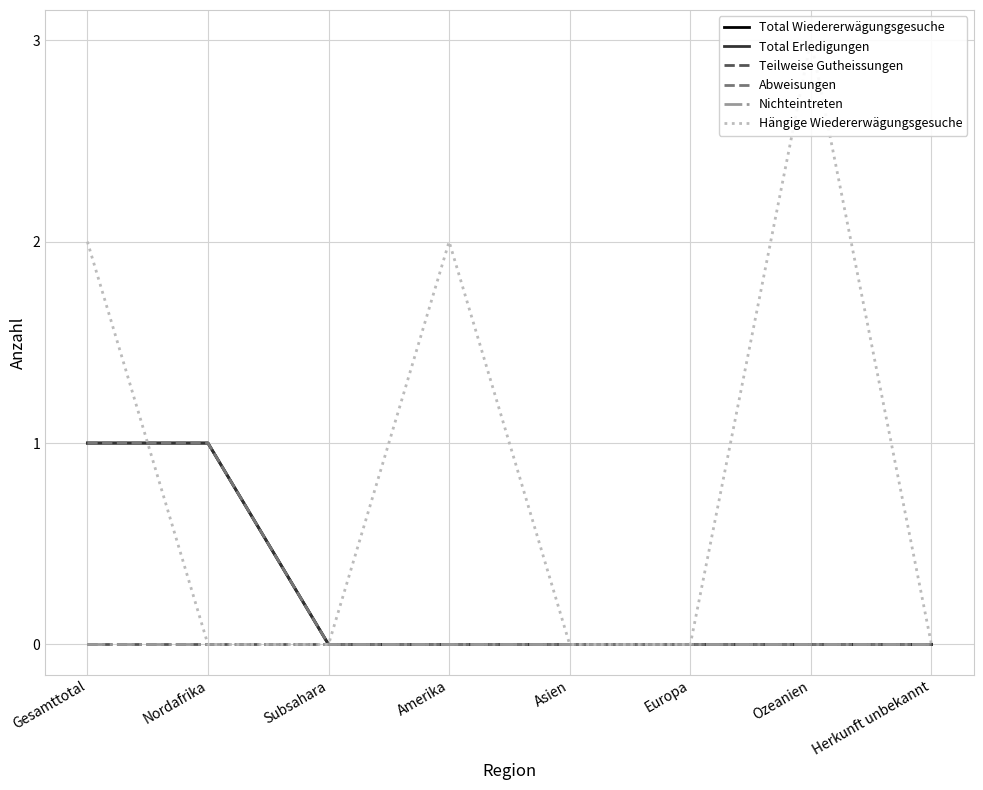

What is the greatest value displayed?

3